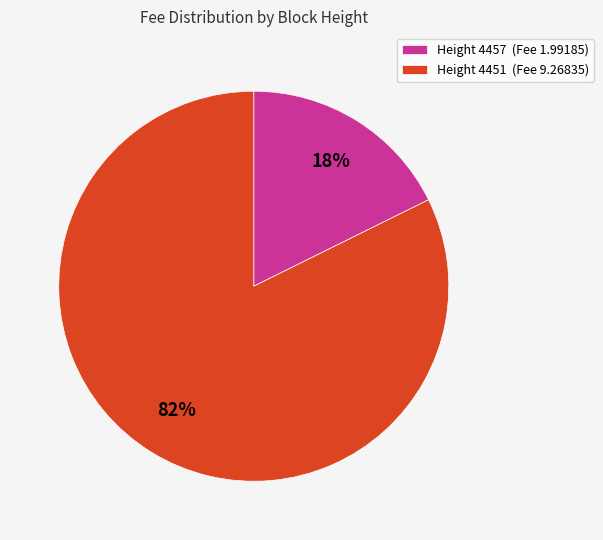

Between Height 4457 (Fee 1.99185) and Height 4451 (Fee 9.26835), which is larger?

Height 4451 (Fee 9.26835)